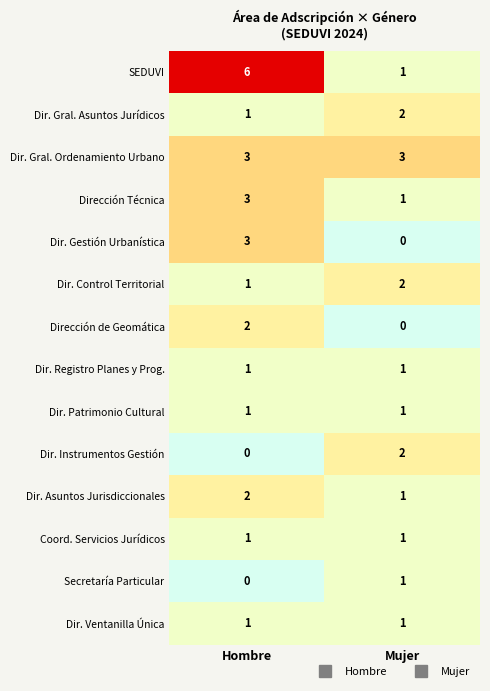

Which series has the largest total across all categories?

SEDUVI